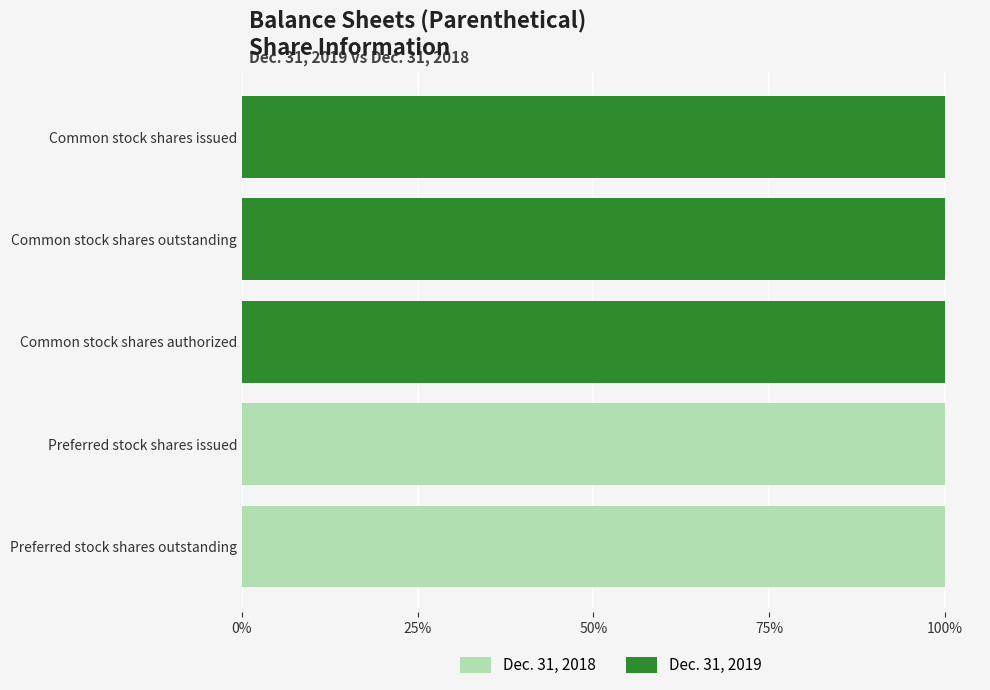

What is the sum of the Dec. 31, 2019 values at Preferred stock shares issued and Common stock shares authorized?

1.0